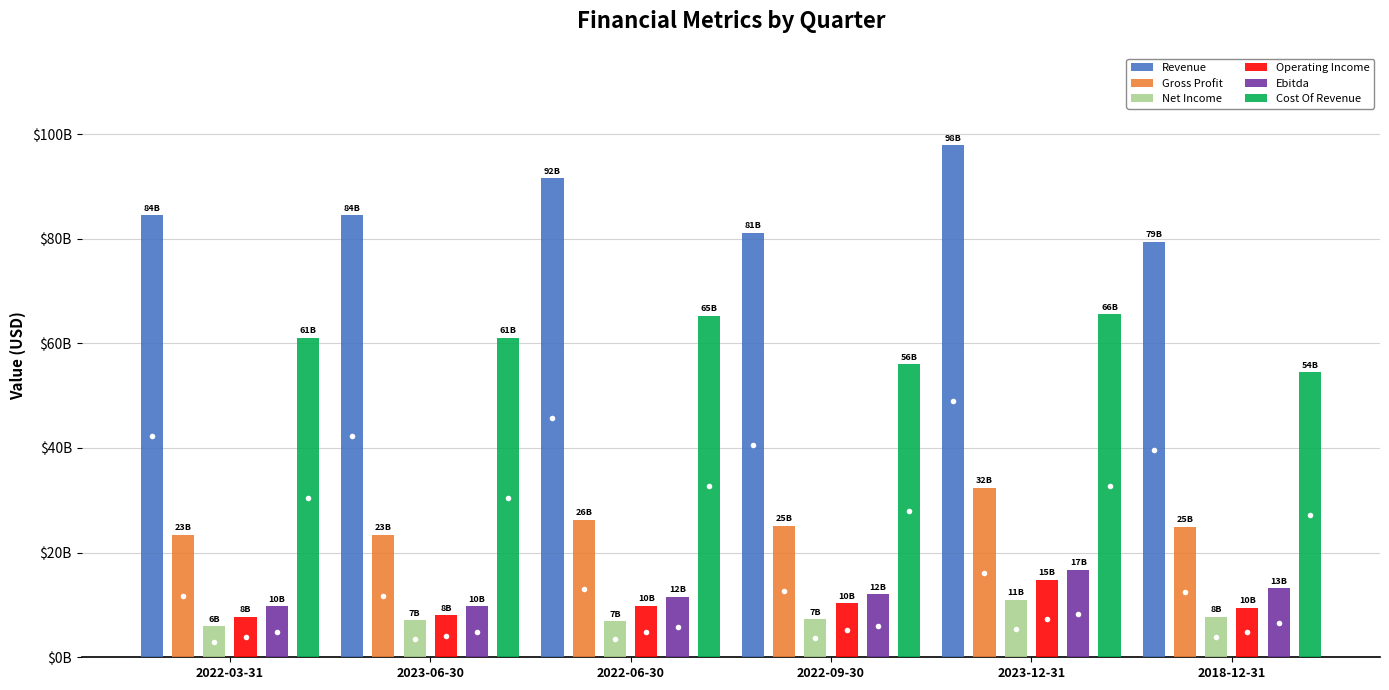

Reading left to right, transcribe all the data shown in this chart.

Revenue: 84475400000	84475400000	91582000000	81183300000	97878600000	79368800000
Gross Profit: 23427700000	23427700000	26261600000	25167600000	32336600000	24887000000
Net Income: 5903700000	7101000000	6884400000	7260300000	10934100000	7752600000
Operating Income: 7685300000	8029400000	9835400000	10347400000	14788200000	9511700000
Ebitda: 9757800000	9757800000	11563700000	12067100000	16727400000	13168900000
Cost Of Revenue: 61047700000	61047700000	65320400000	56015700000	65542000000	54481800000